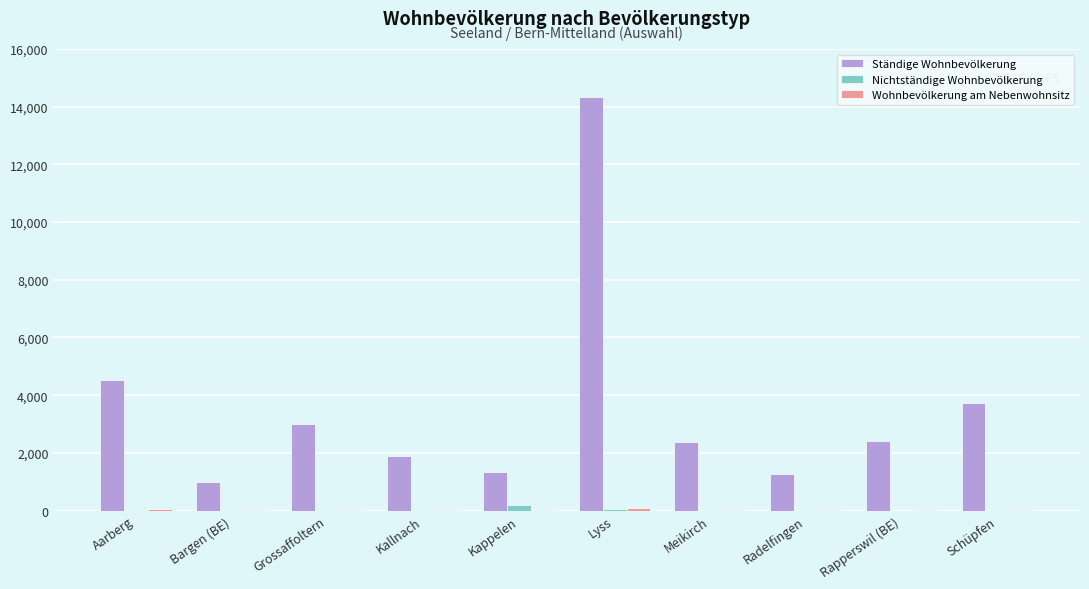

True or false: Ständige Wohnbevölkerung has a value of 2386 at Meikirch.

True